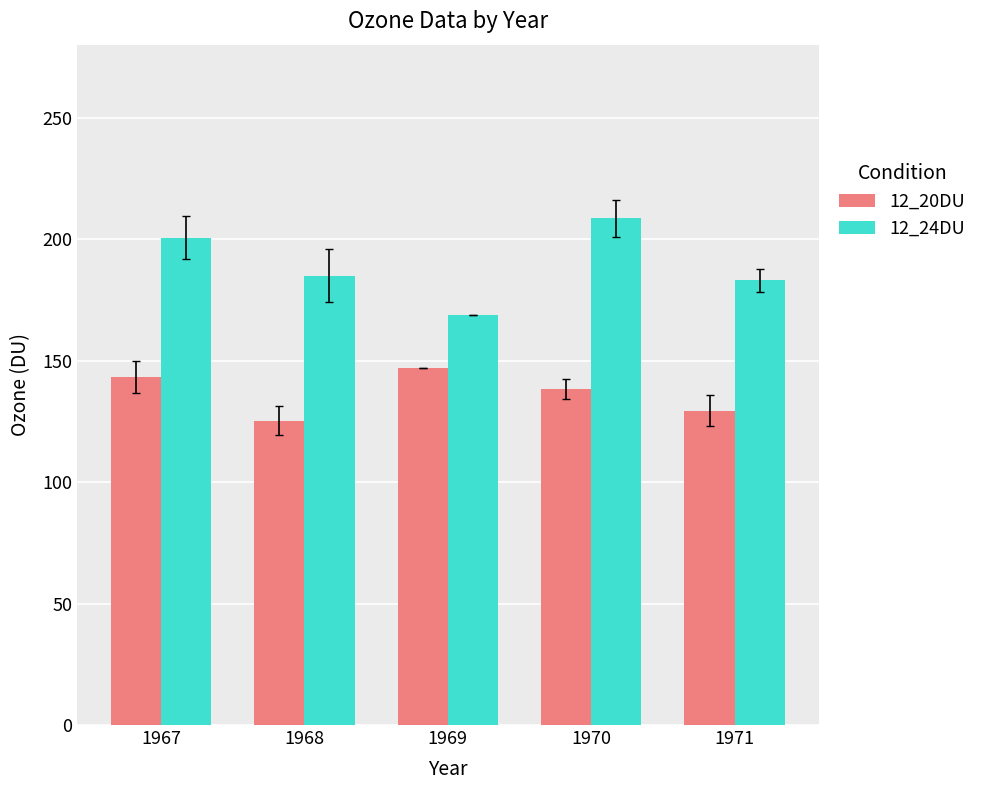

Is the value of 12_24DU at 1969 greater than the value of 12_20DU at 1969?

Yes